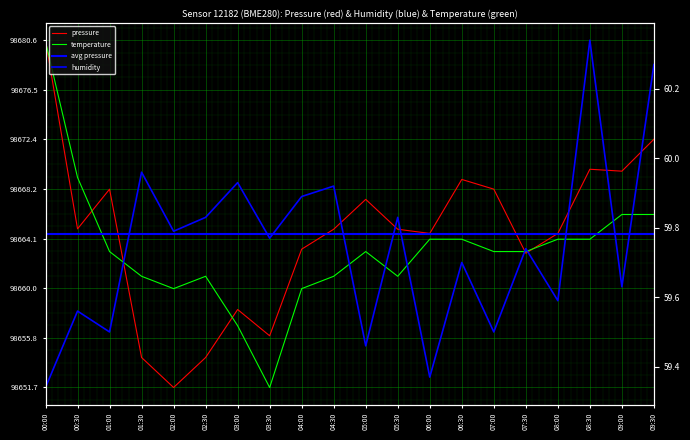

How many data points does each series have?

20